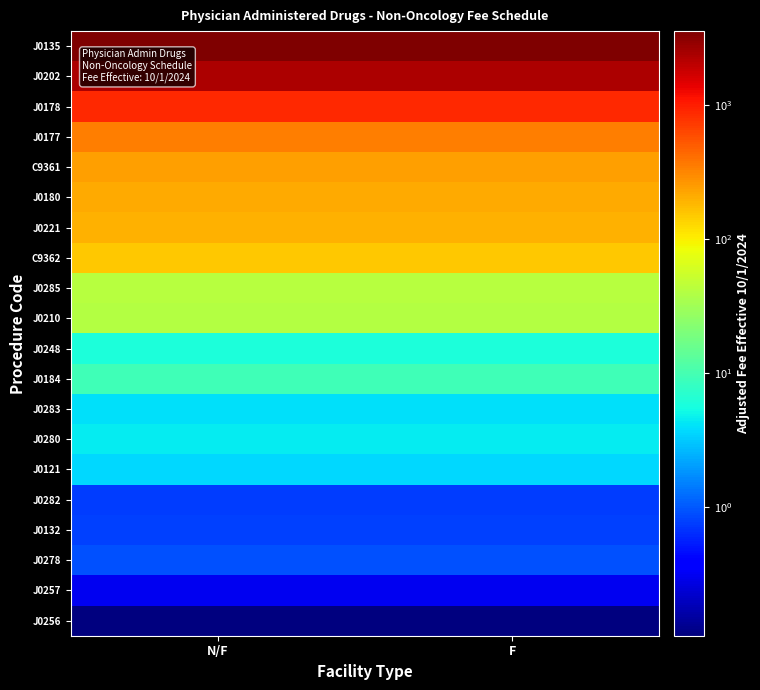

What is the difference between the highest and lowest values at F?

3530.4